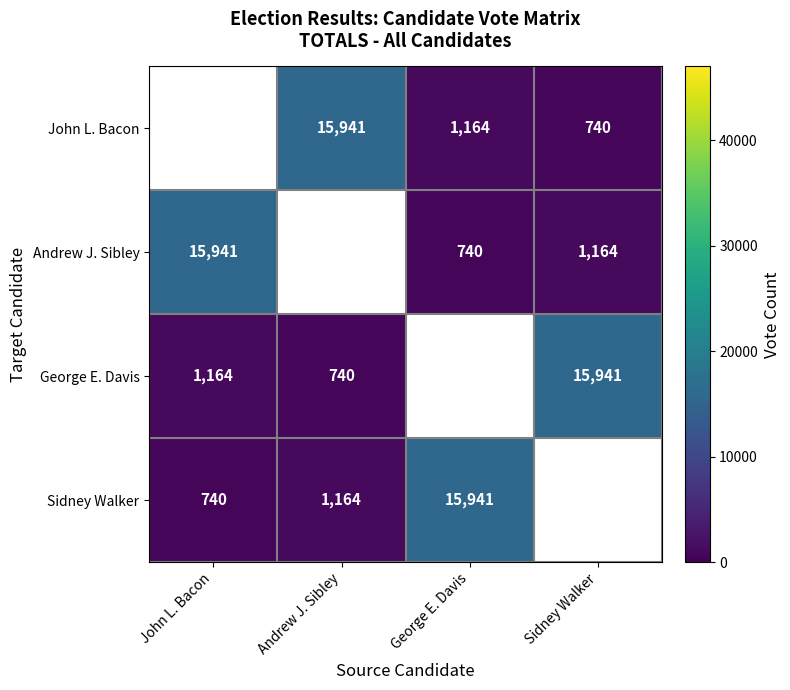

True or false: Sidney Walker has a value of 15941 at George E. Davis.

True